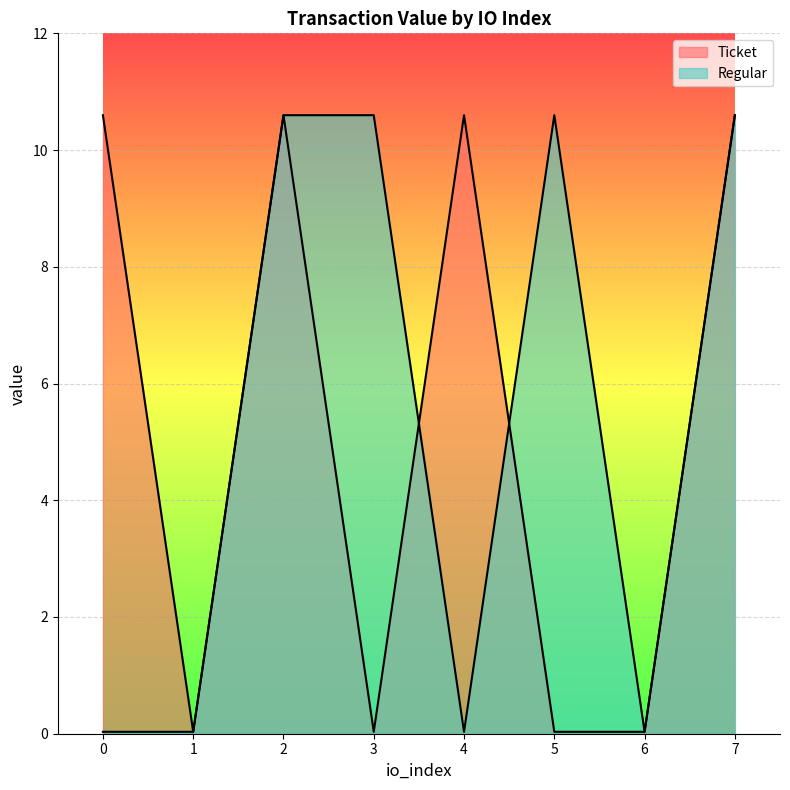

What is the value of the Ticket point at the 3rd from the left?

10.6